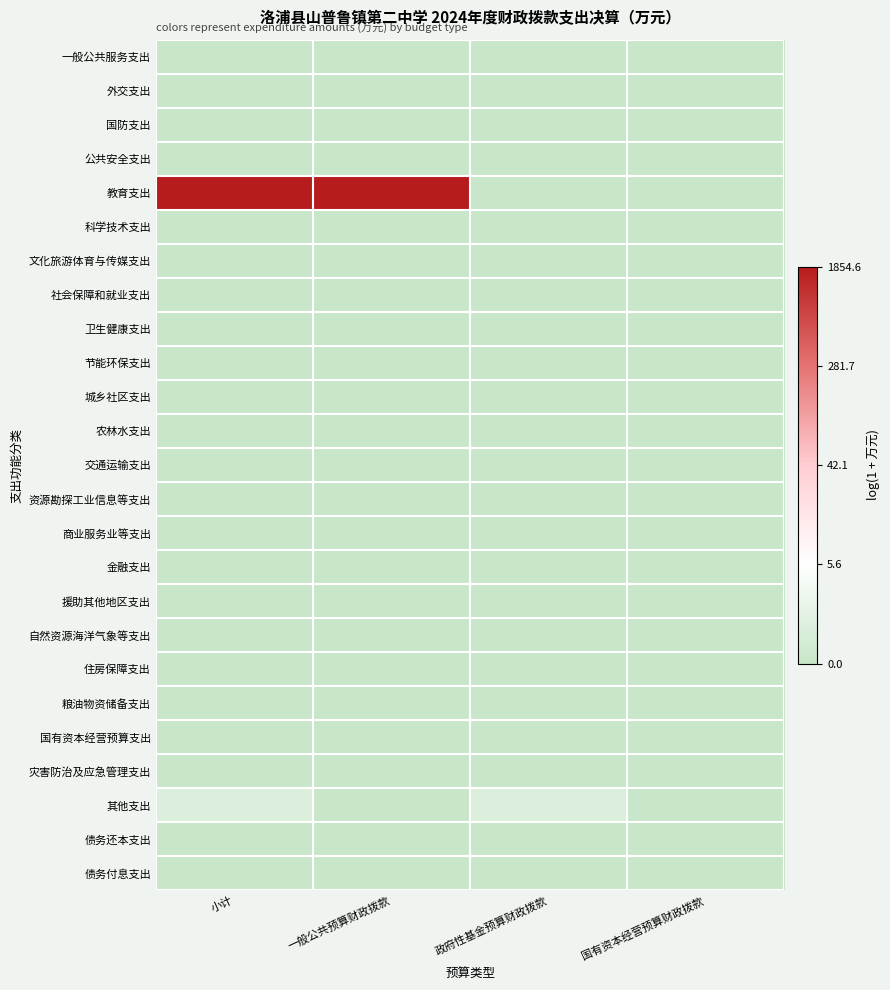

At which category is the sum across all series the highest?

小计